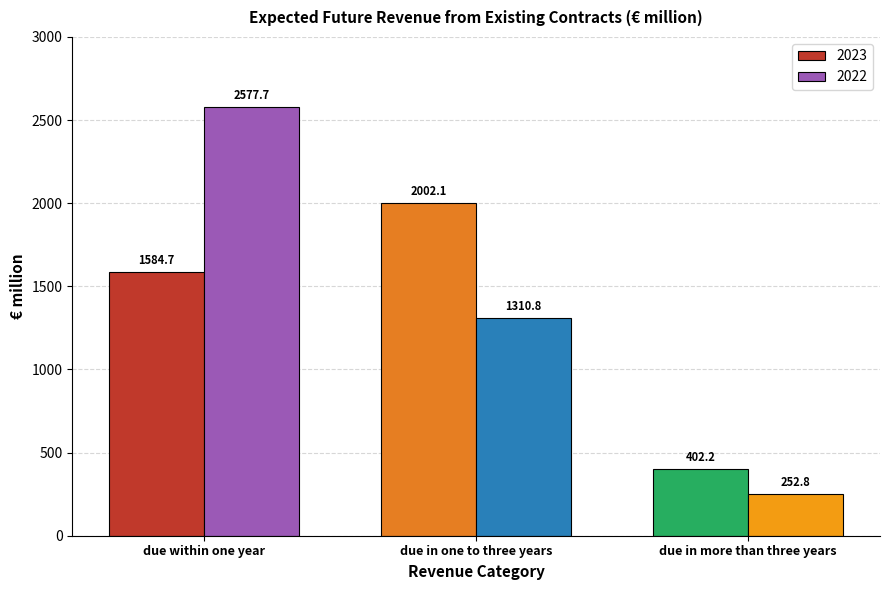

What is the label of the 1st bar from the left?

due within one year